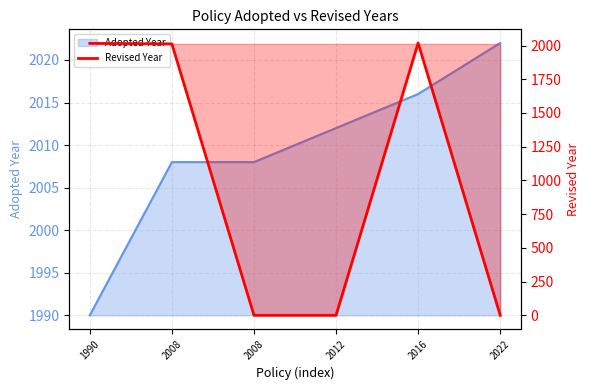

Where is the data nearest to the value 1009?

2008